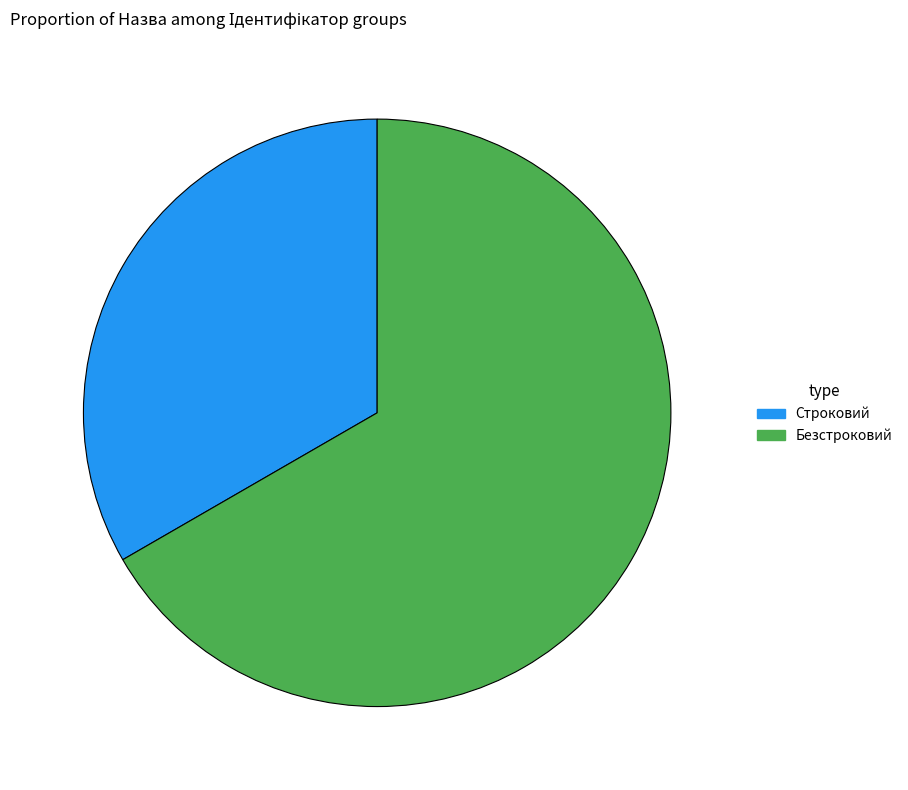

Approximately how many times larger is the value at Безстроковий compared to Строковий?

2.0